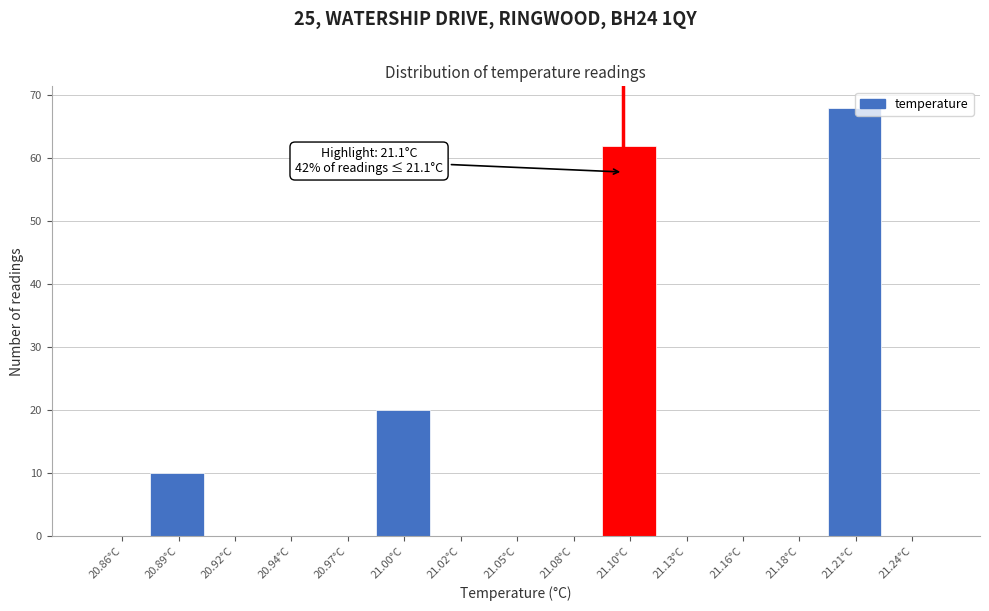

Over which range of the x-axis is the bar tallest?

21.195 to 21.225